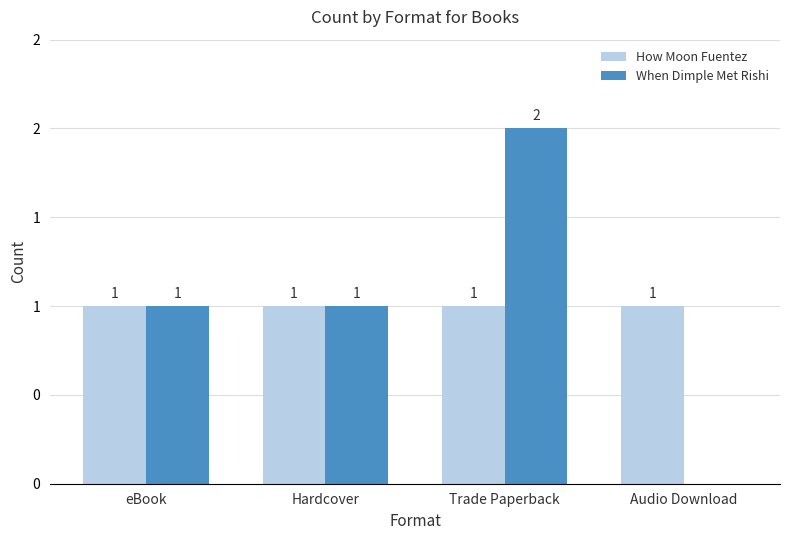

What are all the series names shown in the legend?

How Moon Fuentez, When Dimple Met Rishi